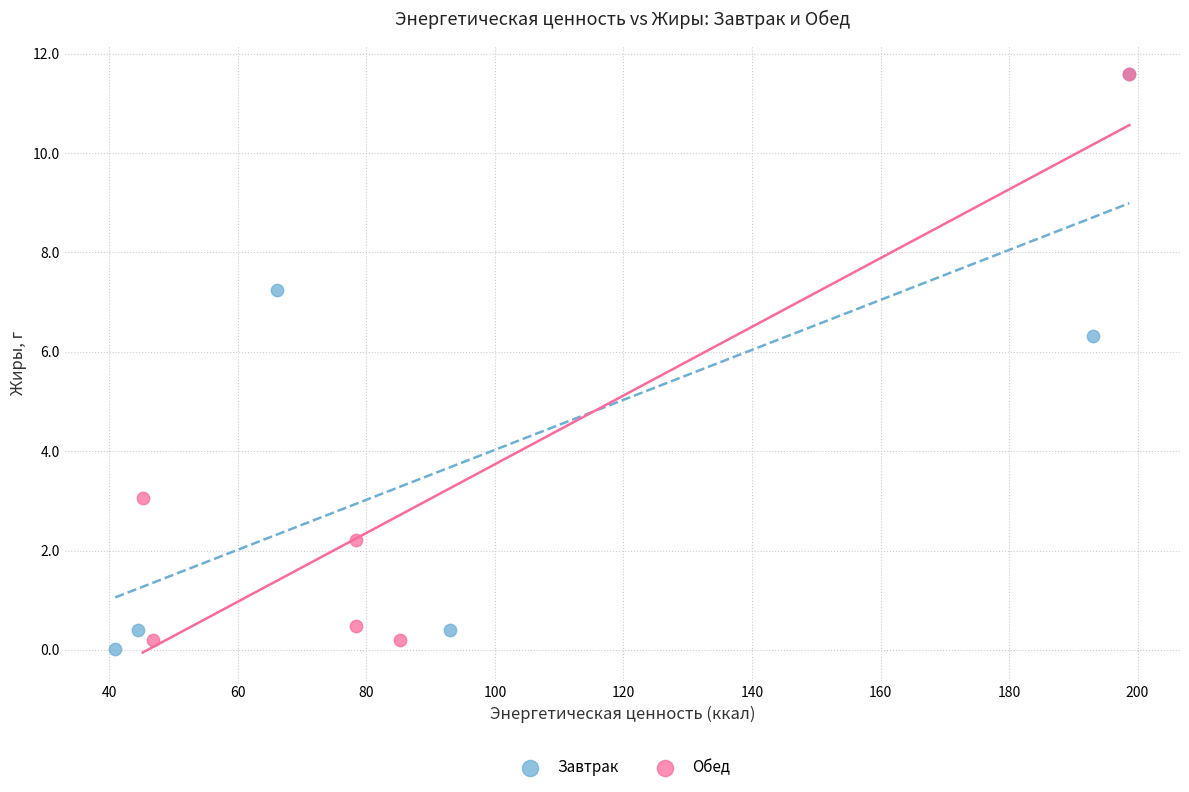

Which series contains the lowest Y value?

Завтрак